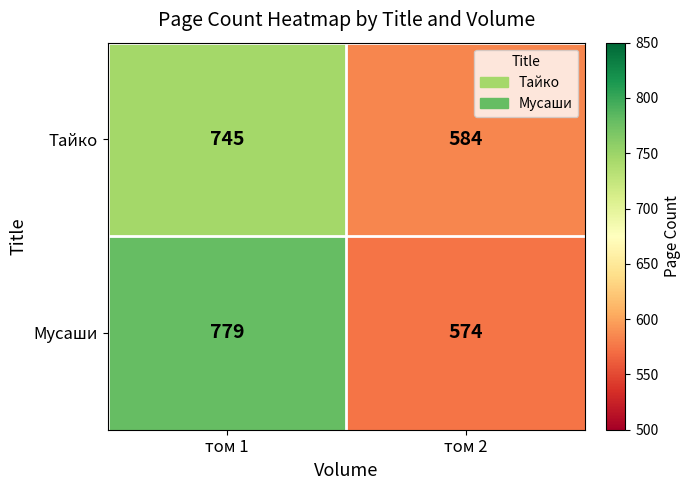

At which category does the chart reach its minimum across all series?

том 2